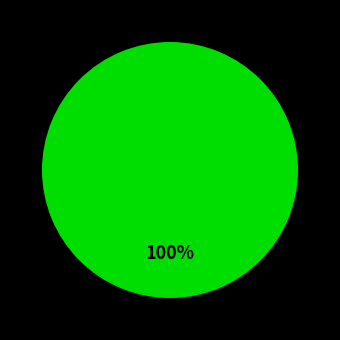

To the nearest percent, what is the difference between the largest and smallest slice percentages?

100%